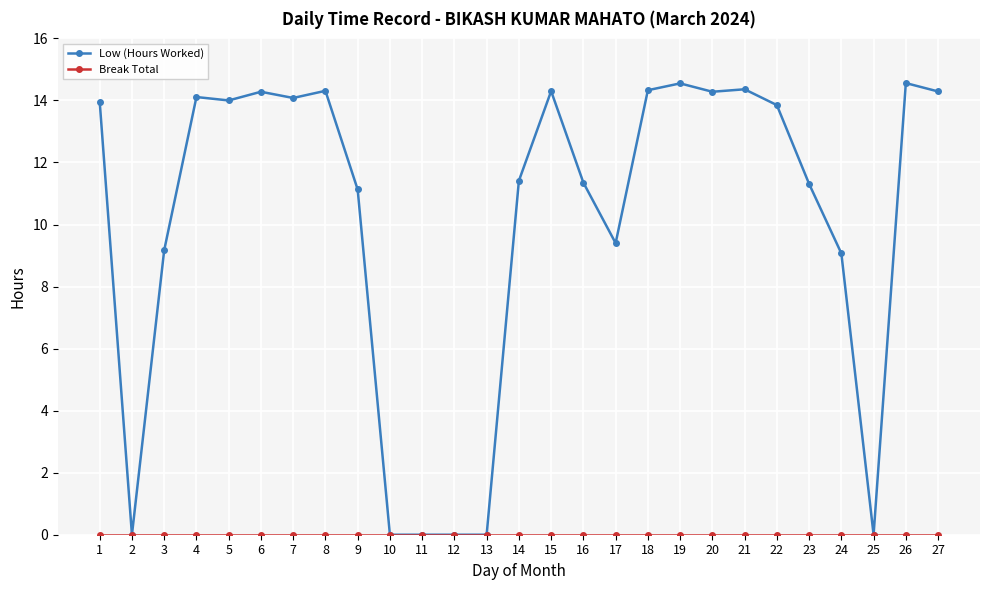

How many values in the Low (Hours Worked) series exceed 13?

14